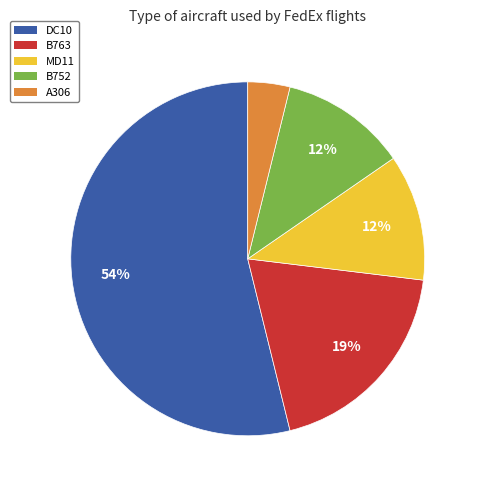

Combined, do B763 and B752 account for over 50%?

No